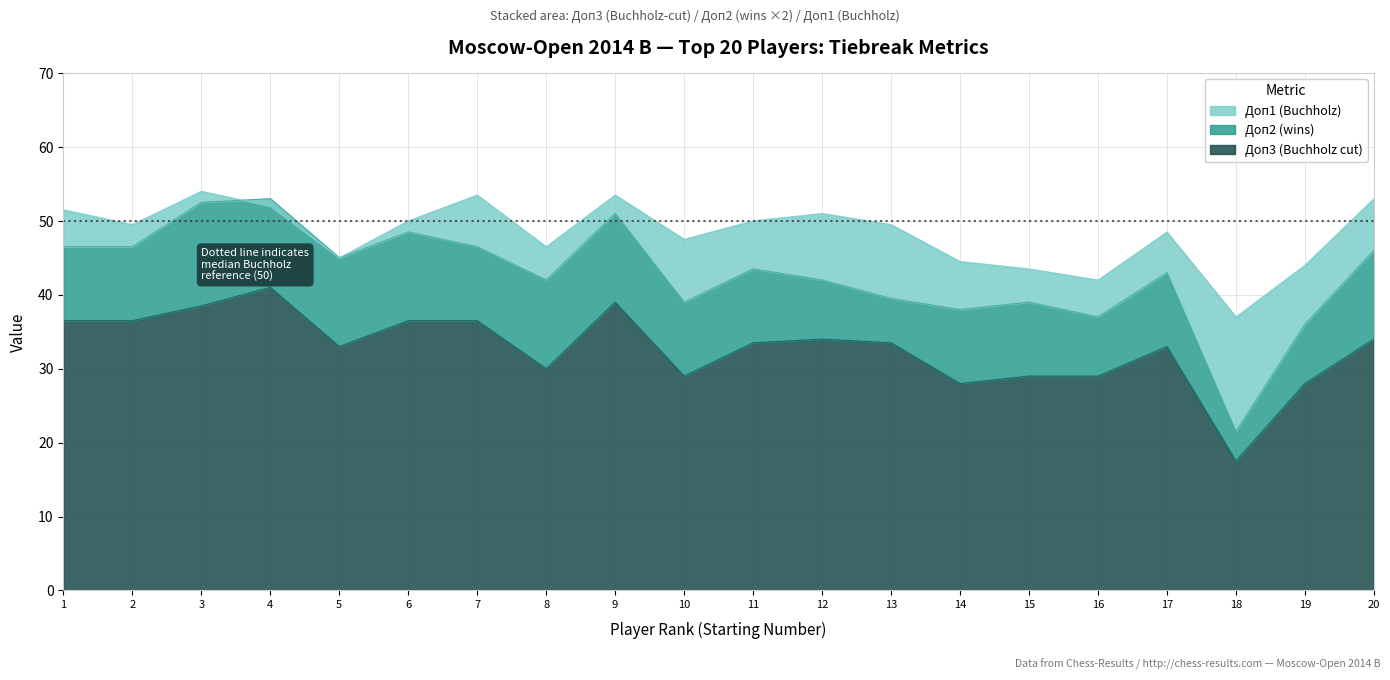

How many categories are shown in the chart?

20